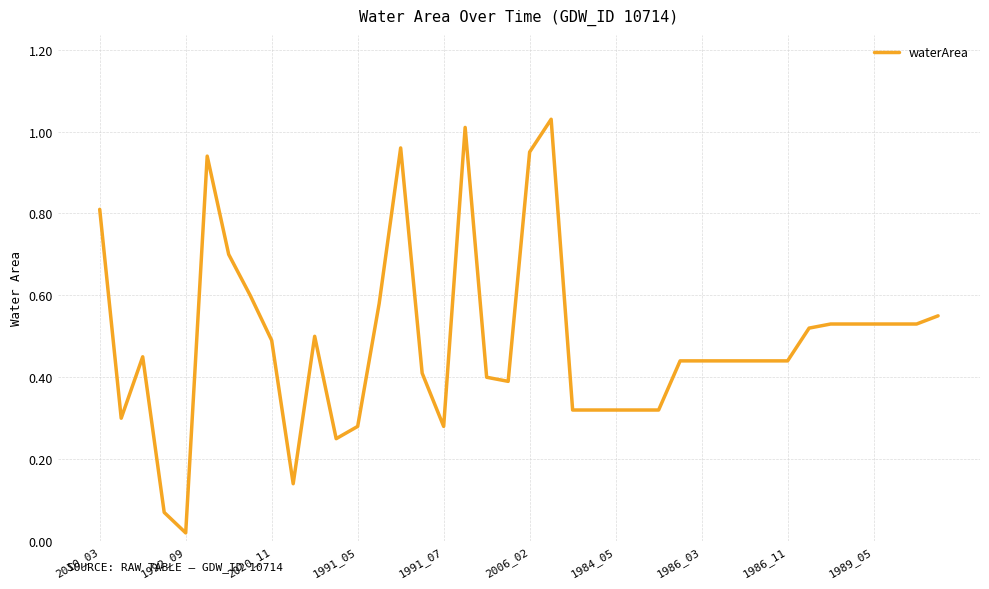

Where is the data nearest to the value 0?

1992_09